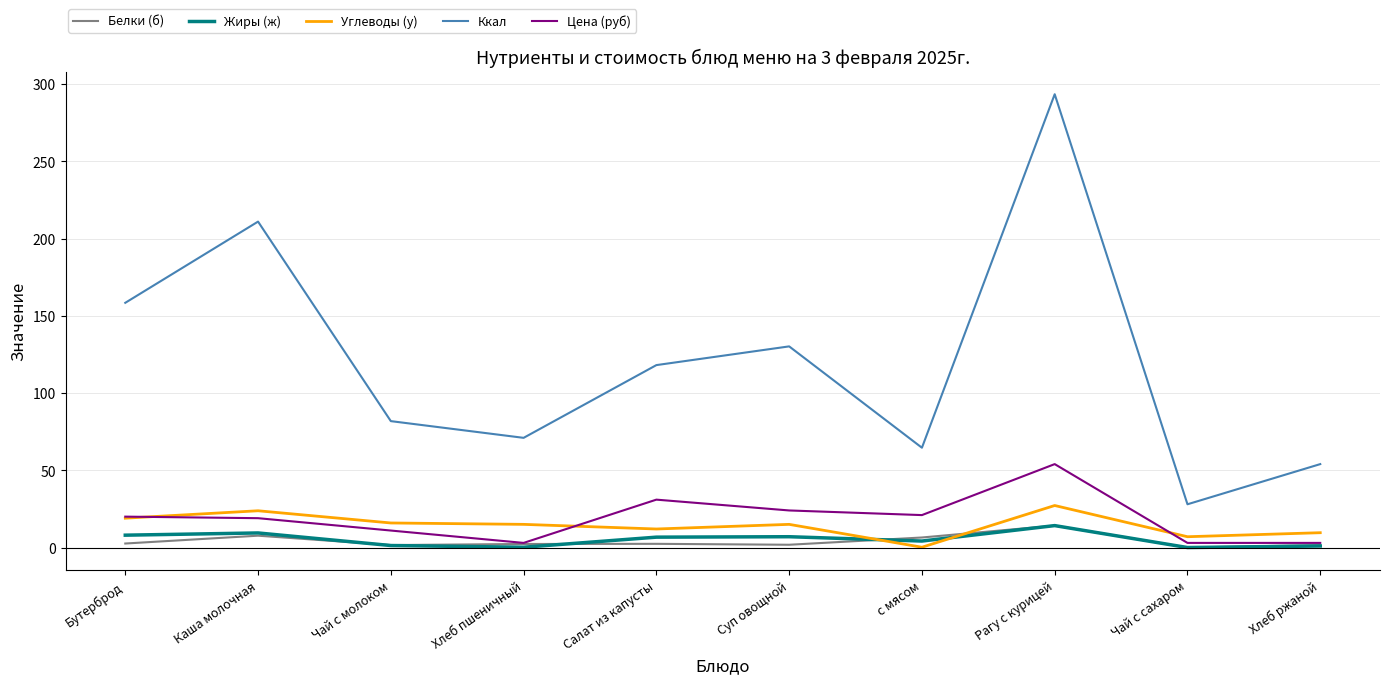

What is the spread (max minus min) of values at Рагу с курицей?

279.2